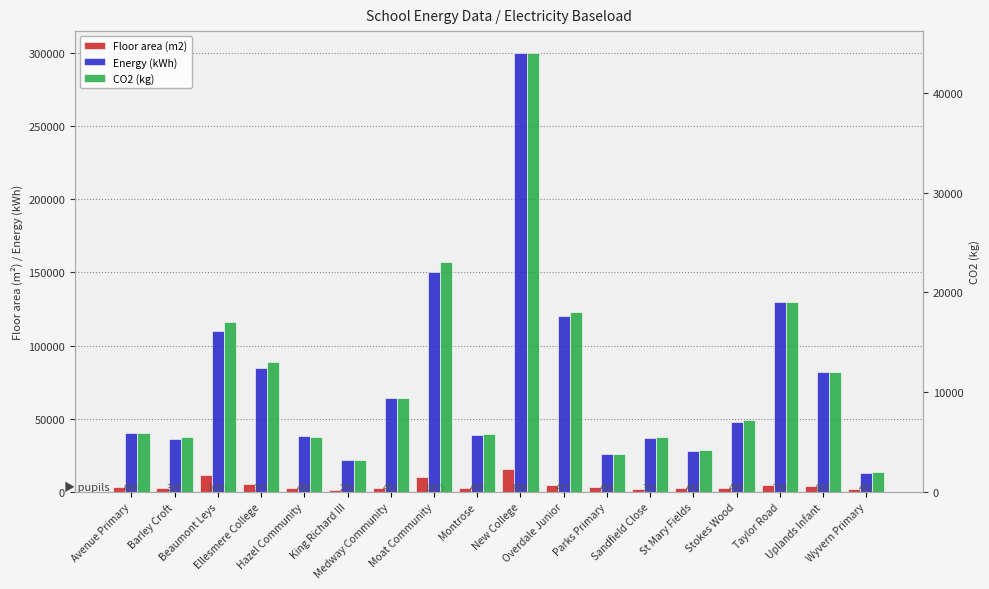

What is the sum of all Floor area (m2) values?

83098.6